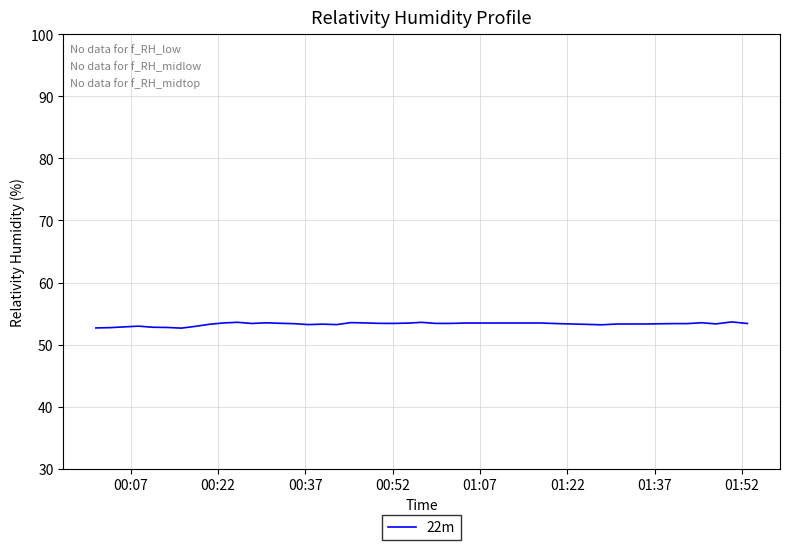

What is the sum of all values?

2131.4